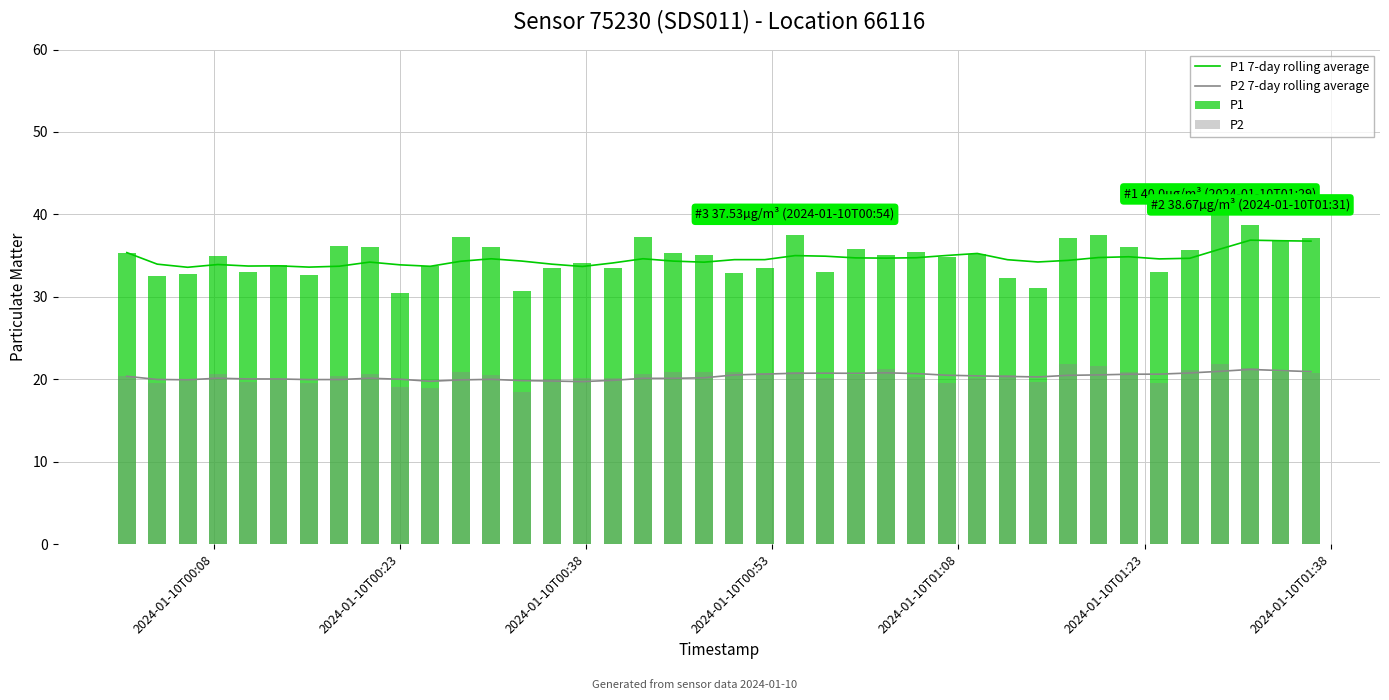

Count the number of categories in the chart.

40